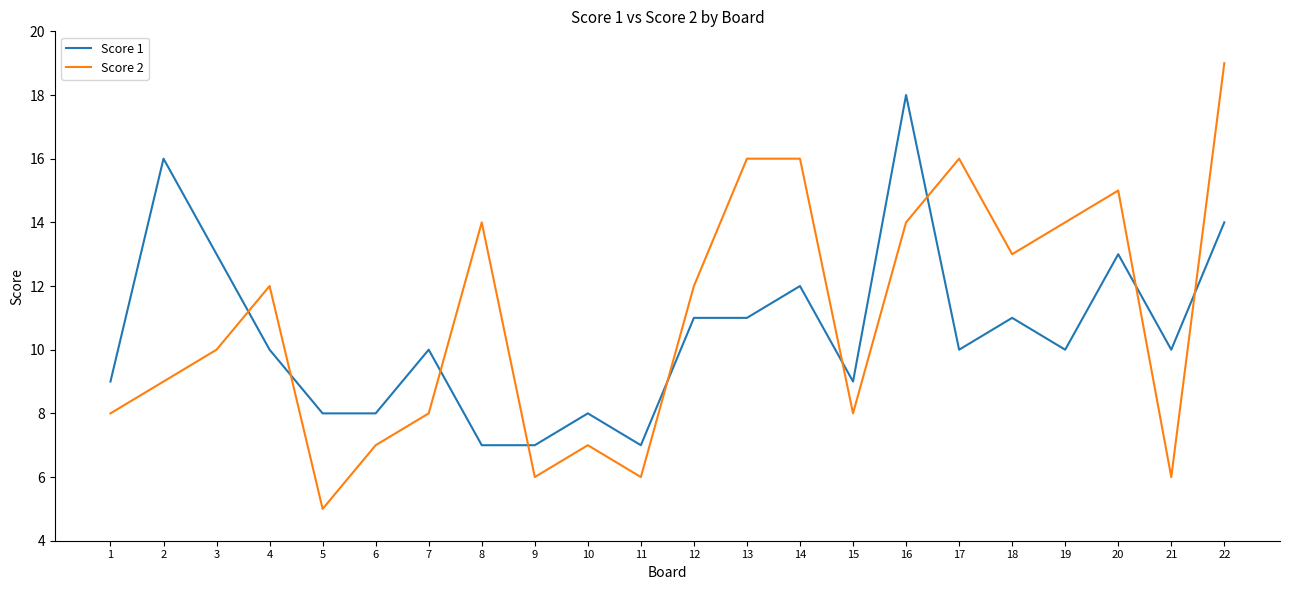

Rank the series by their average value, from lowest to highest.

Score 1, Score 2